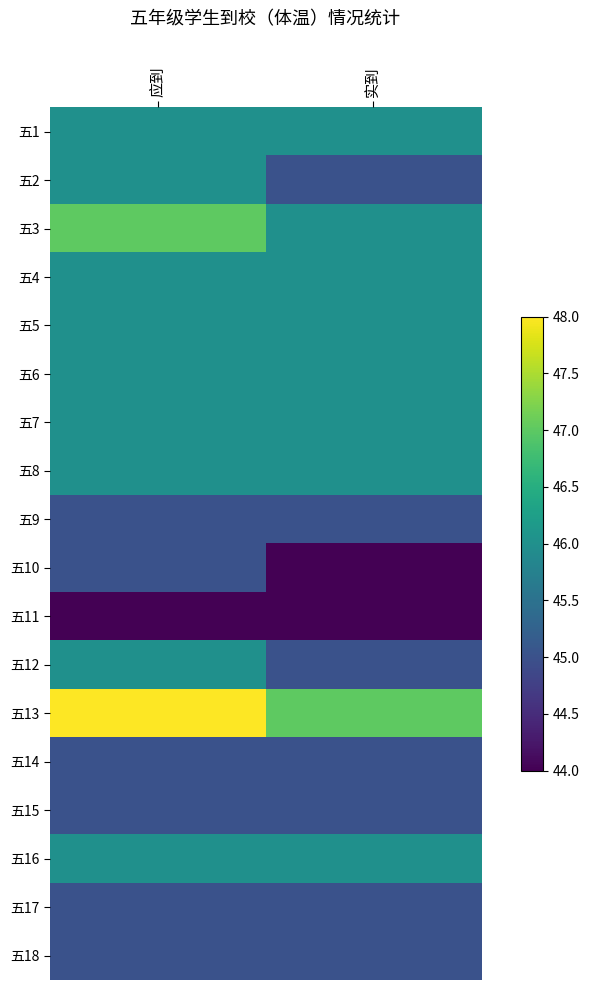

Reading left to right, list all the values displayed in this chart.

五1: 应到=46	实到=46
五2: 应到=46	实到=45
五3: 应到=47	实到=46
五4: 应到=46	实到=46
五5: 应到=46	实到=46
五6: 应到=46	实到=46
五7: 应到=46	实到=46
五8: 应到=46	实到=46
五9: 应到=45	实到=45
五10: 应到=45	实到=44
五11: 应到=44	实到=44
五12: 应到=46	实到=45
五13: 应到=48	实到=47
五14: 应到=45	实到=45
五15: 应到=45	实到=45
五16: 应到=46	实到=46
五17: 应到=45	实到=45
五18: 应到=45	实到=45